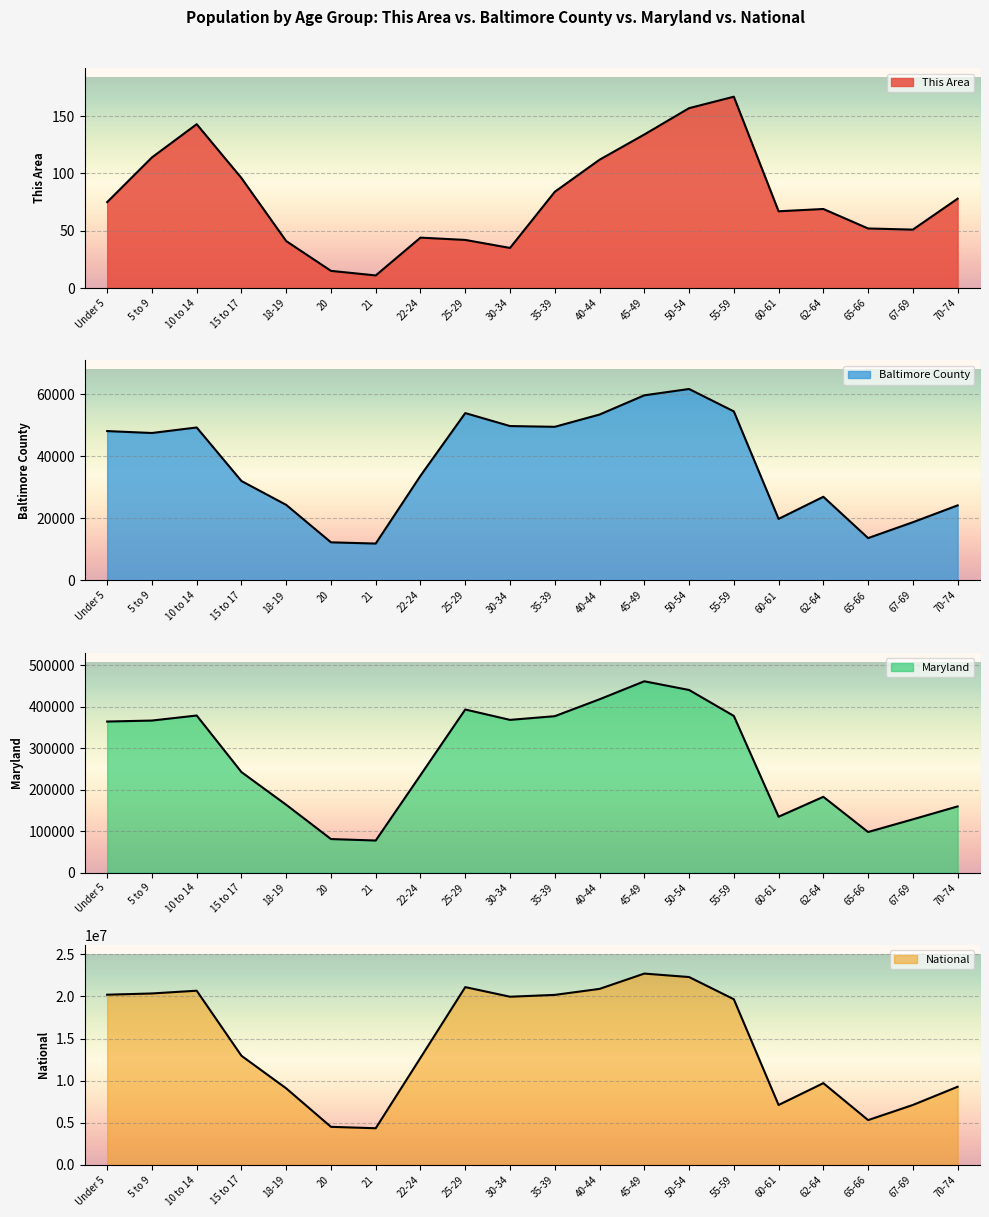

What is the label of the 6th point from the left?

20